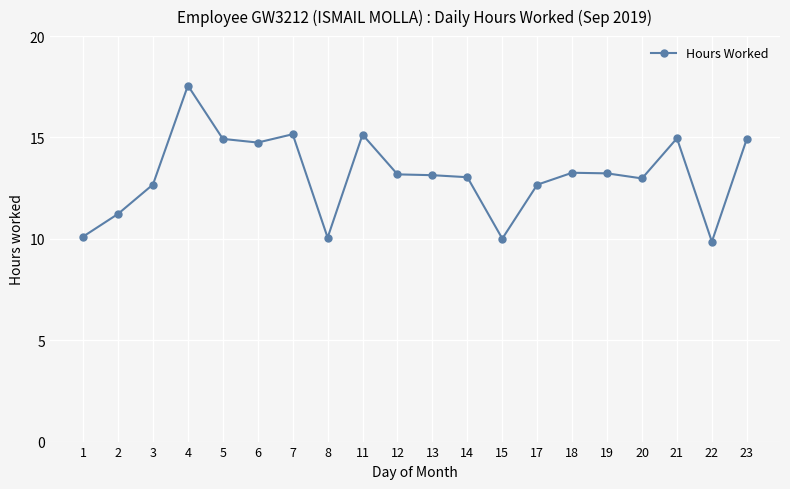

Approximately how many times larger is the value at 3 compared to 20?

1.0